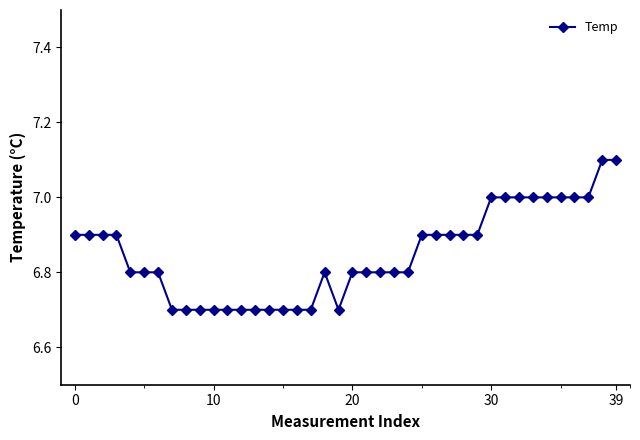

What is the sum of all values?

273.9